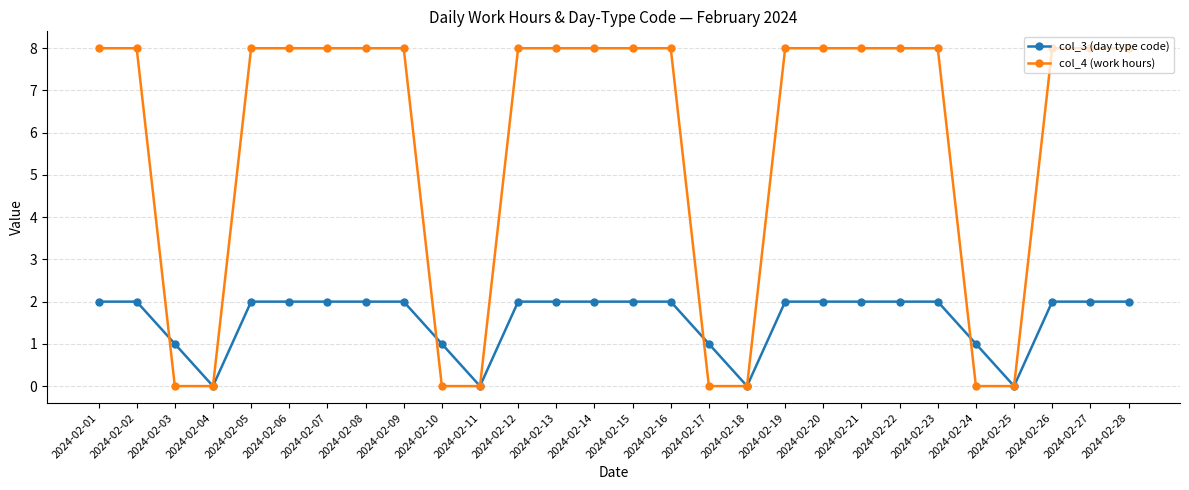

Does the chart have visible grid lines?

Yes